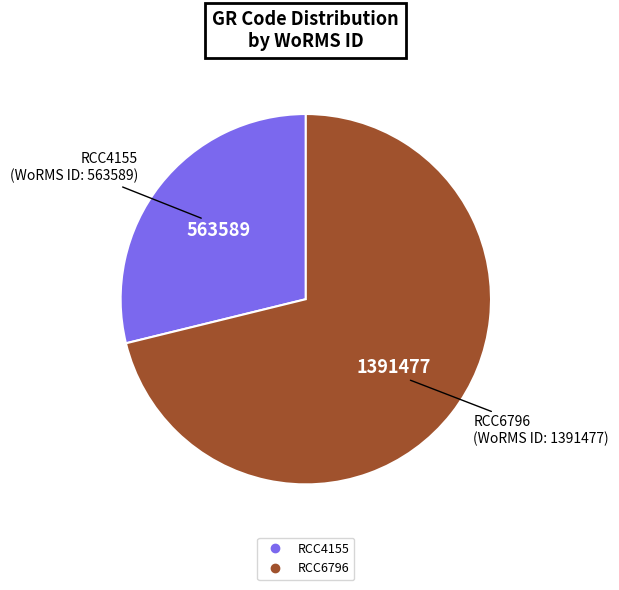

Does any single category account for the majority?

Yes